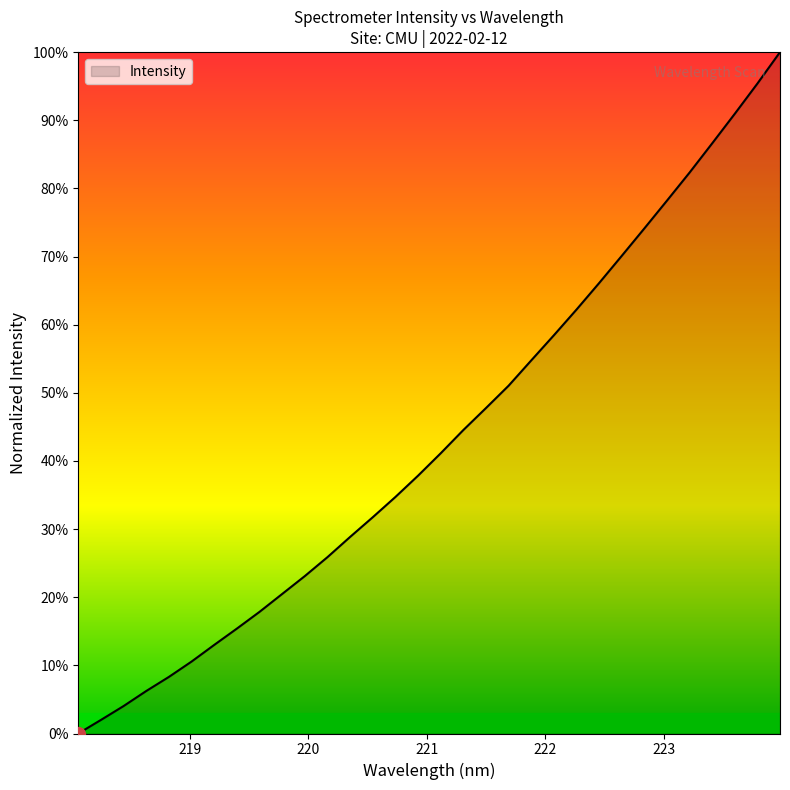

How many values are below 41?

16